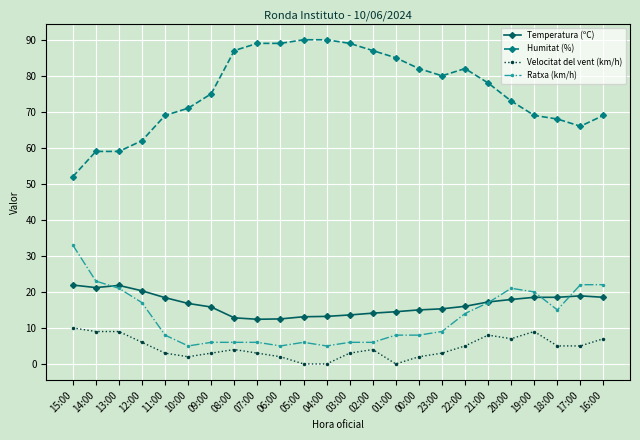

True or false: Temperatura (ºC) has more than 0 interior local peaks.

True